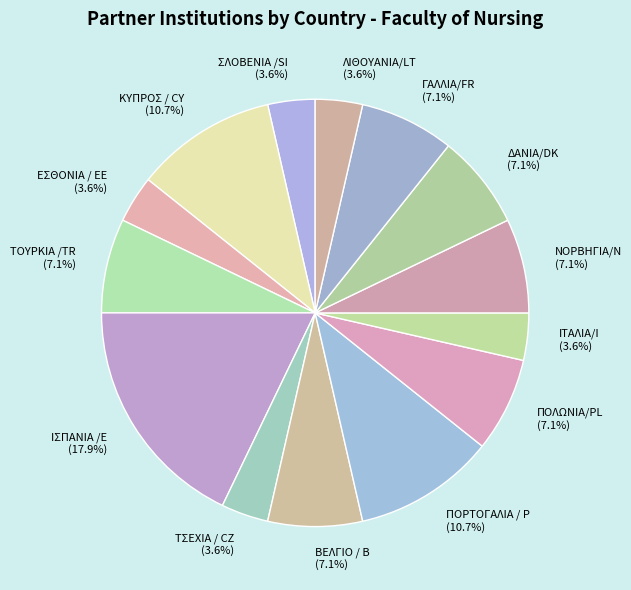

What is the ratio of the value at ΣΛΟΒΕΝΙΑ /SI to the value at ΙΤΑΛΙΑ/Ι?

1.0